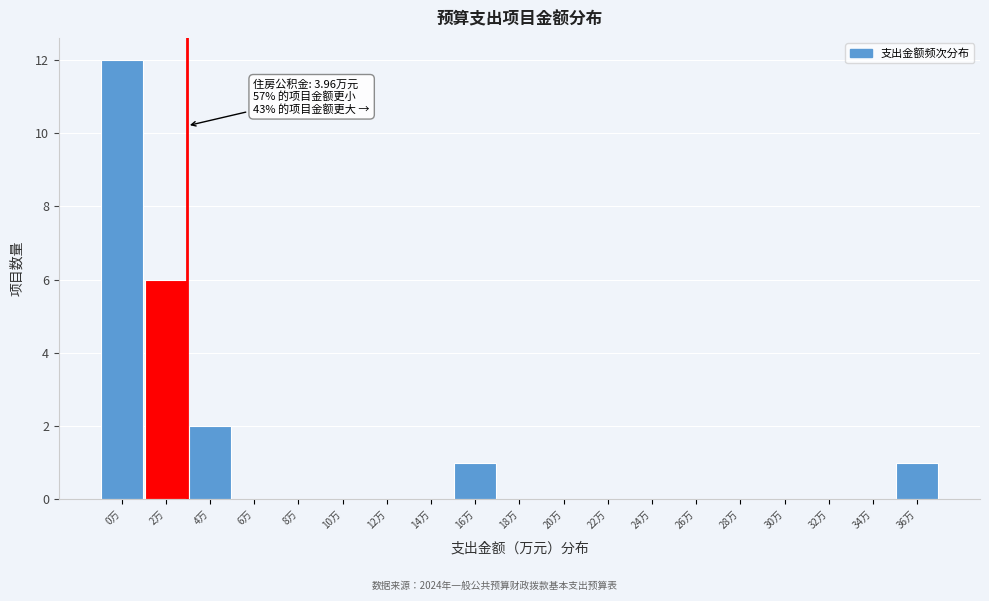

Reading left to right, transcribe all the data shown in this chart.

0万=12	2万=6	4万=2	6万=0	8万=0	10万=0	12万=0	14万=0	16万=1	18万=0	20万=0	22万=0	24万=0	26万=0	28万=0	30万=0	32万=0	34万=0	36万=1